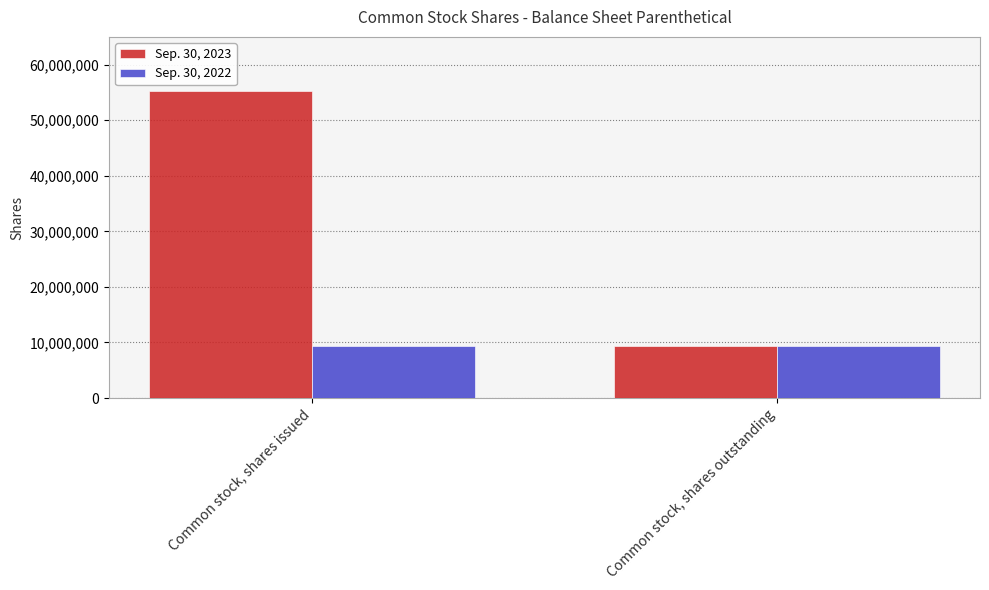

Which series has the largest range (max minus min)?

Sep. 30, 2023